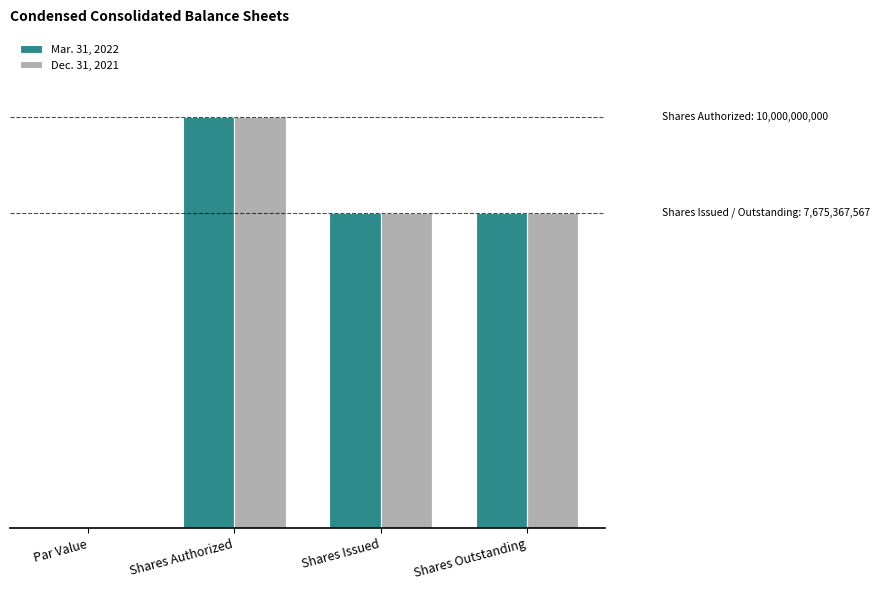

What is the label of the 1st bar from the left?

Par Value